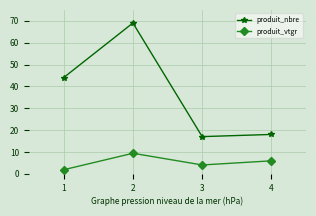

What is the difference between the produit_vtgr values at 4 and 2?

3.5